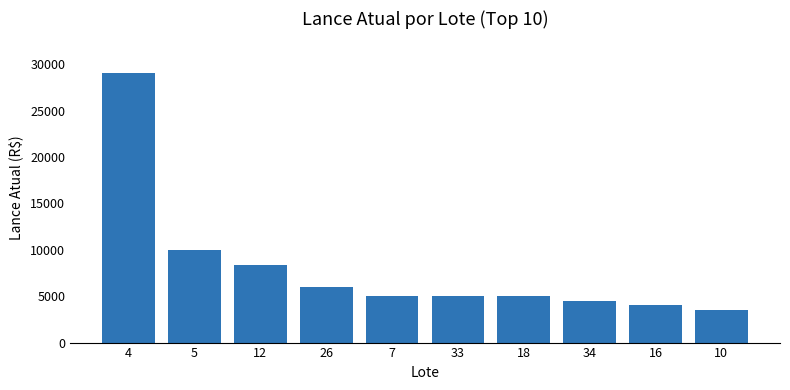

Is it true that the value at 4 is 29000?

True